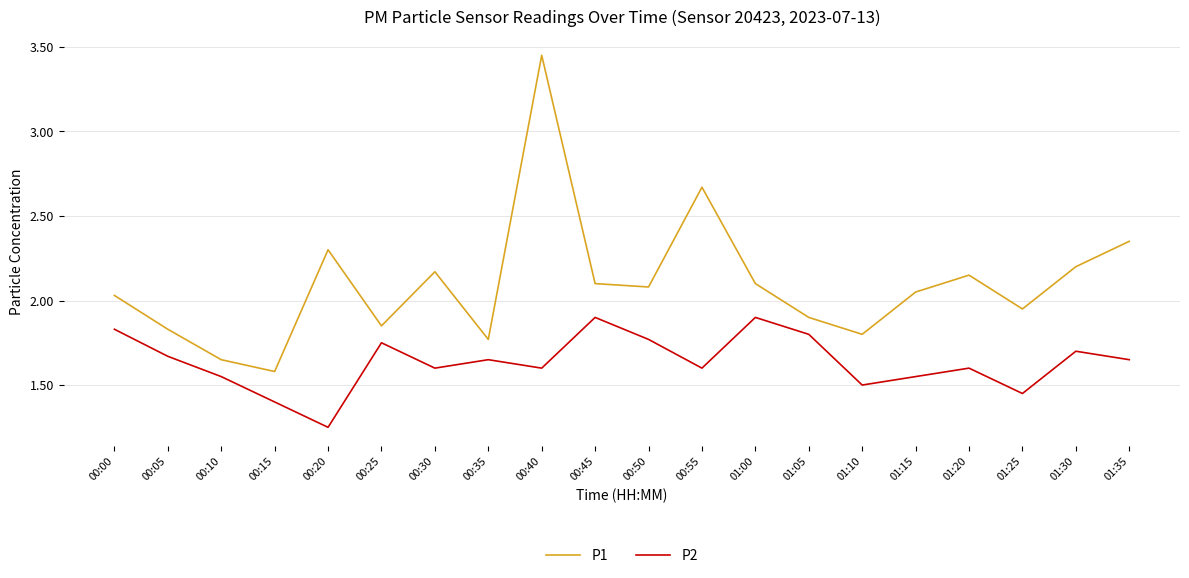

True or false: P1 has more than 2 interior local peaks.

True